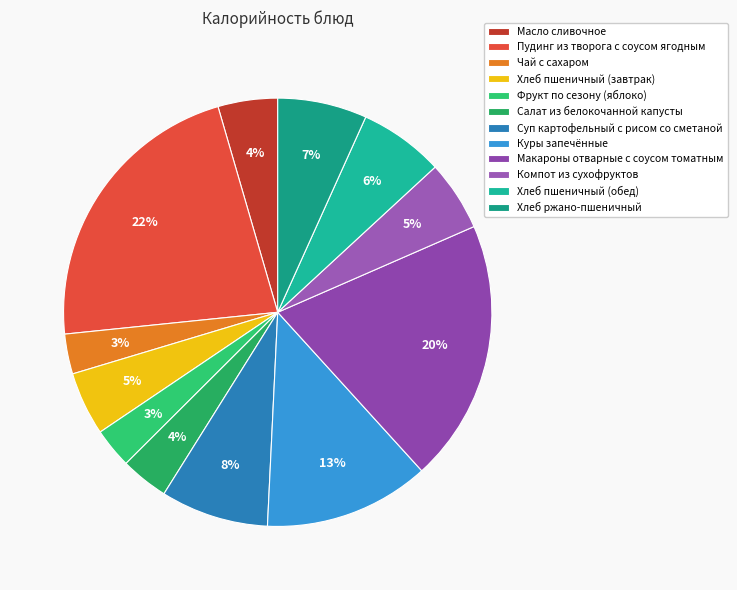

To the nearest percent, what is the difference between the largest and smallest slice percentages?

19%